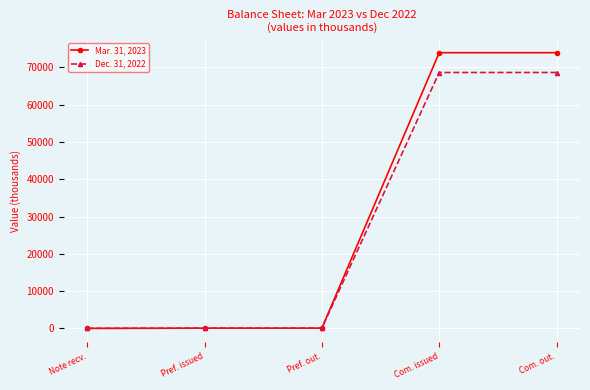

What is the approximate value of Mar. 31, 2023 at Com. out.?

73944.7